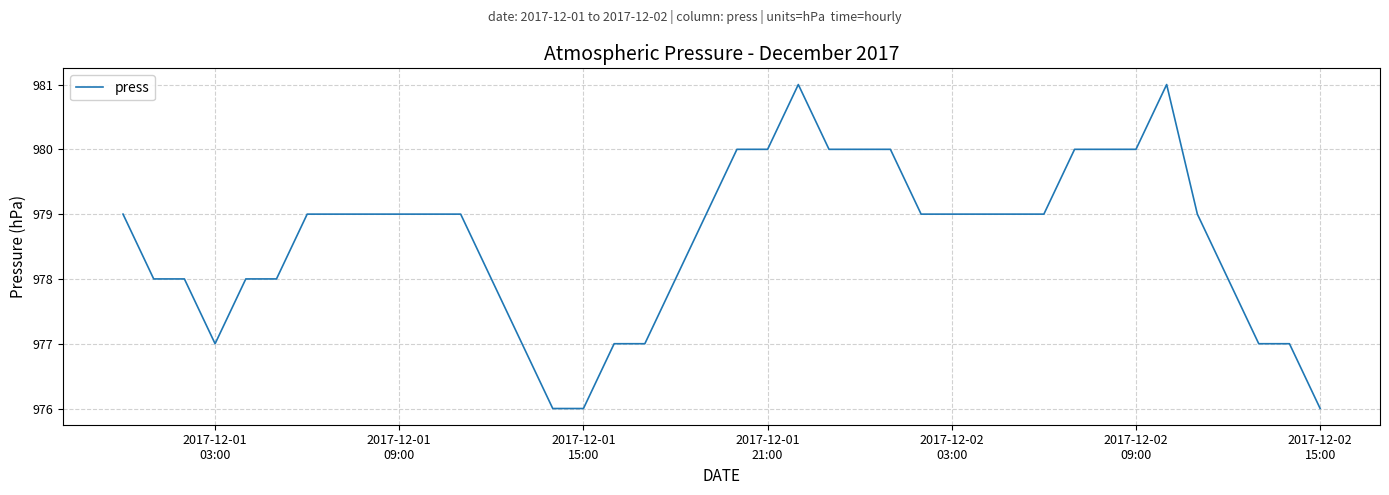

What is the smallest value displayed?

976